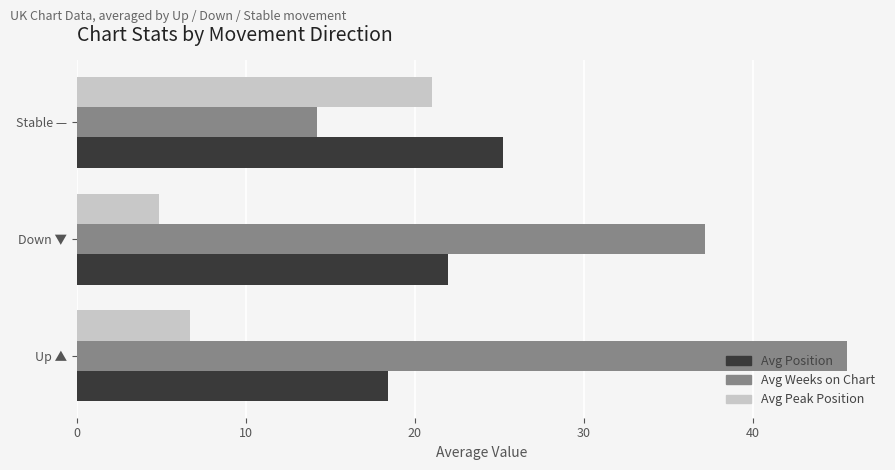

Is it true that Avg Position equals 25.2 at Stable —?

True